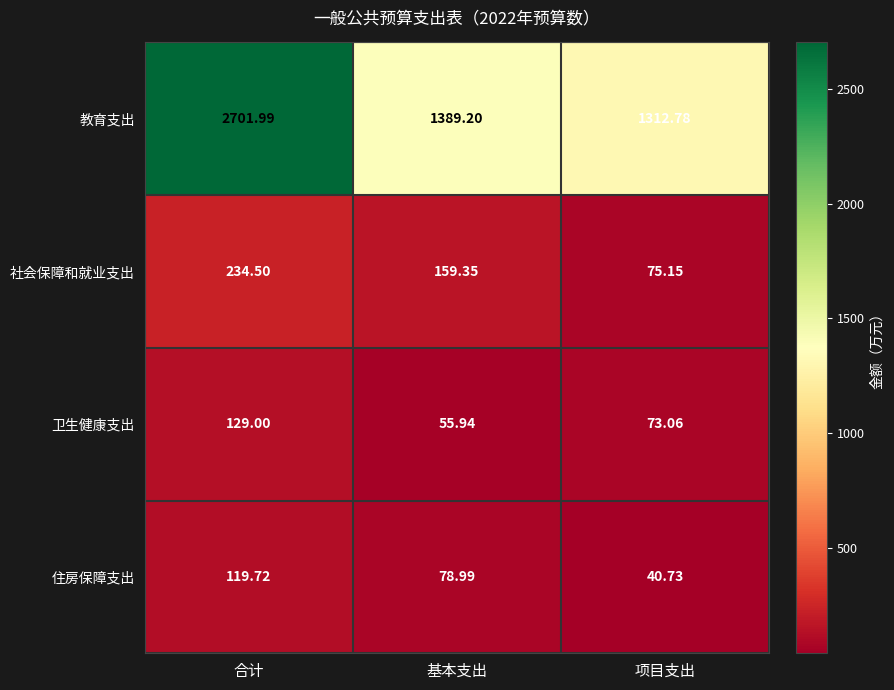

Which series has the largest total across all categories?

教育支出